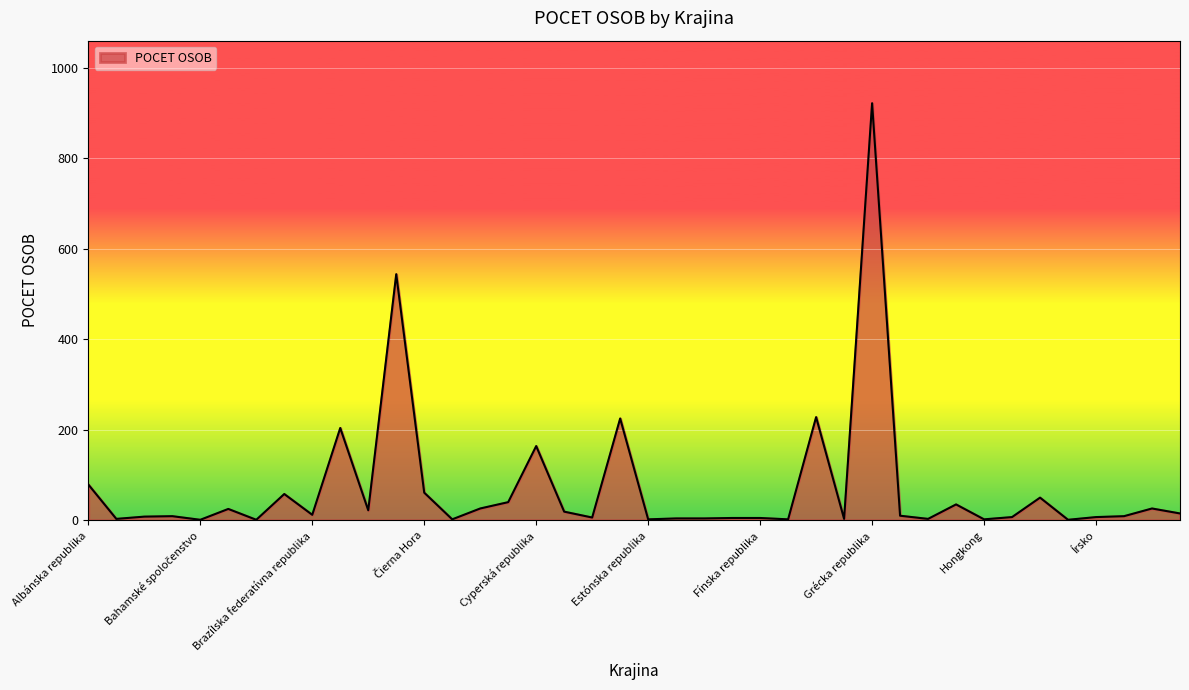

How many distinct data groups are displayed?

1